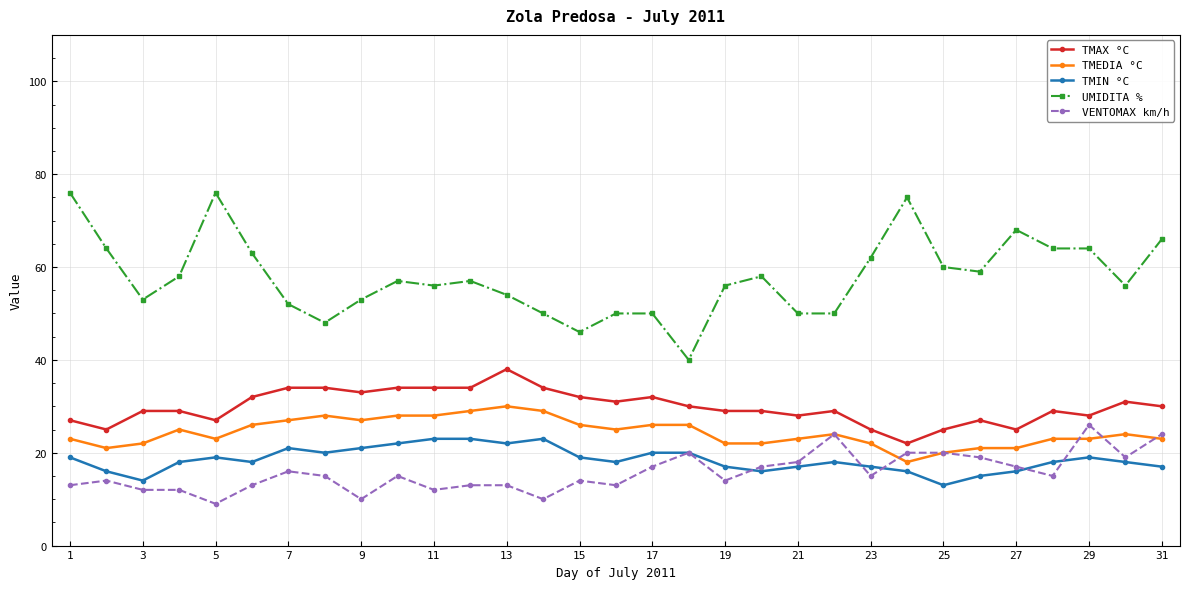

True or false: TMEDIA °C and UMIDITA % cross at least once.

False